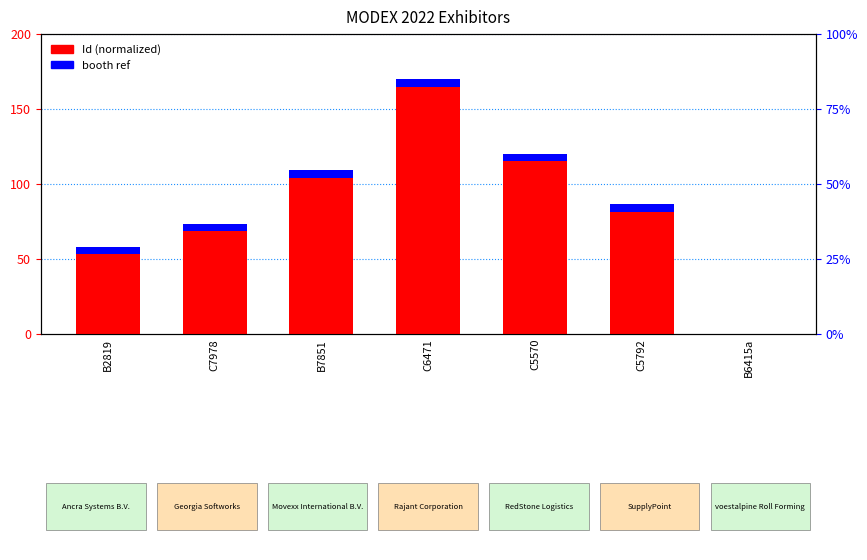

What is the label of the 7th bar from the right?

B2819